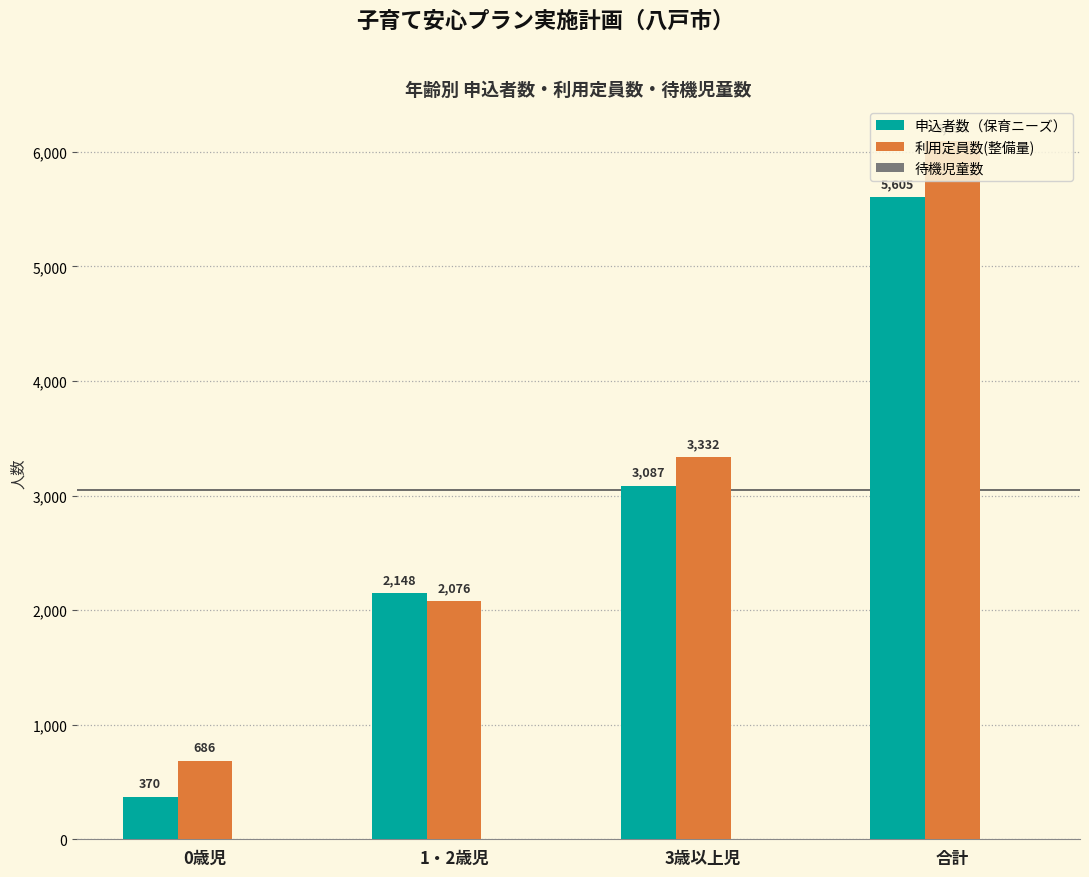

At which label is 申込者数（保育ニーズ） closest to 2987?

3歳以上児